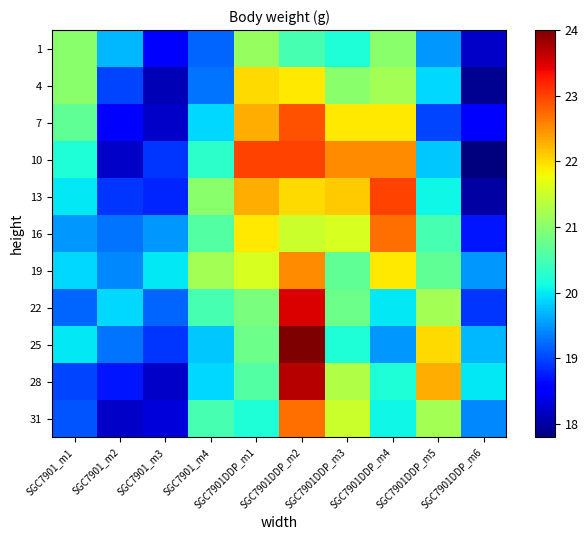

Rank the series at SGC7901DDP_m6 from highest to lowest value.

28, 25, 19, 31, 22, 16, 7, 1, 13, 4, 10